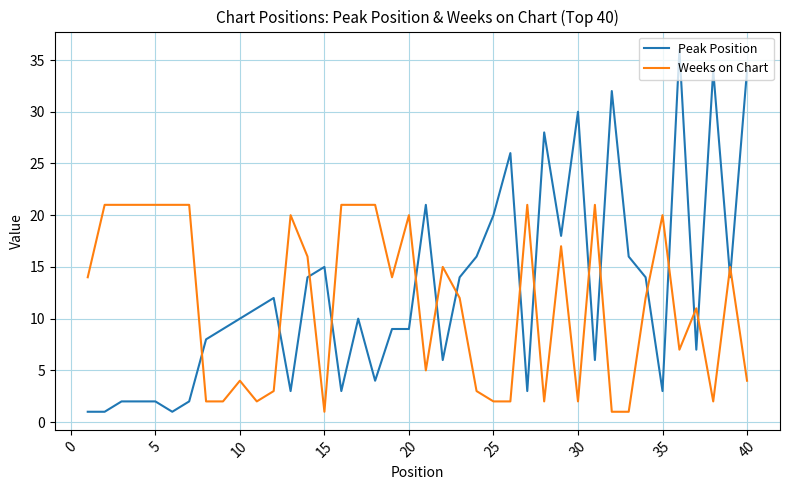

True or false: Peak Position and Weeks on Chart cross at least once.

True